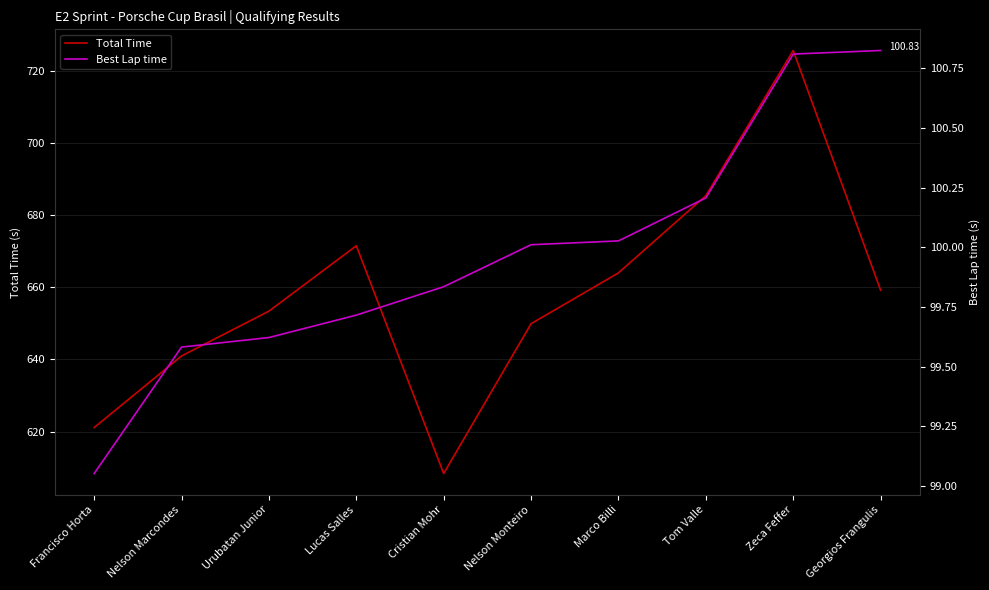

Is this an area chart (filled region under the line)?

No